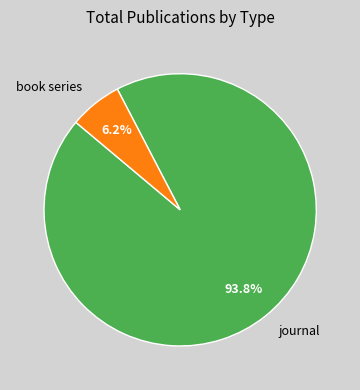

Which slice is the largest?

journal